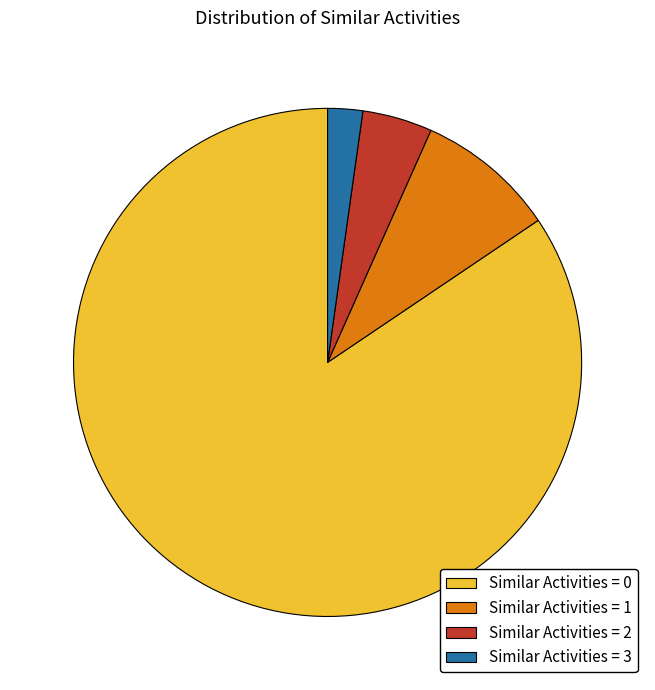

Count the number of slices in the pie.

4